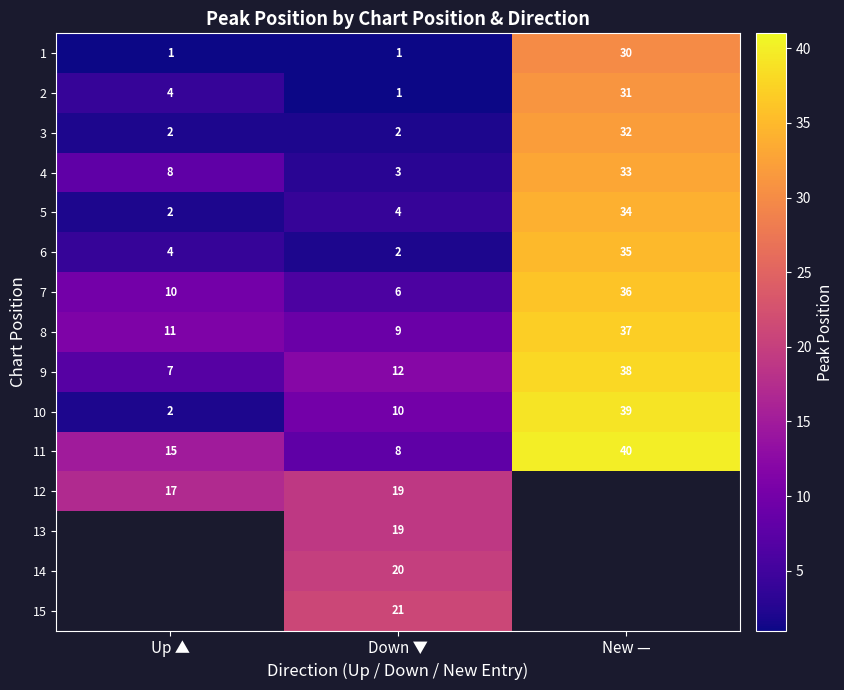

What is the sum of all 8 values?

57